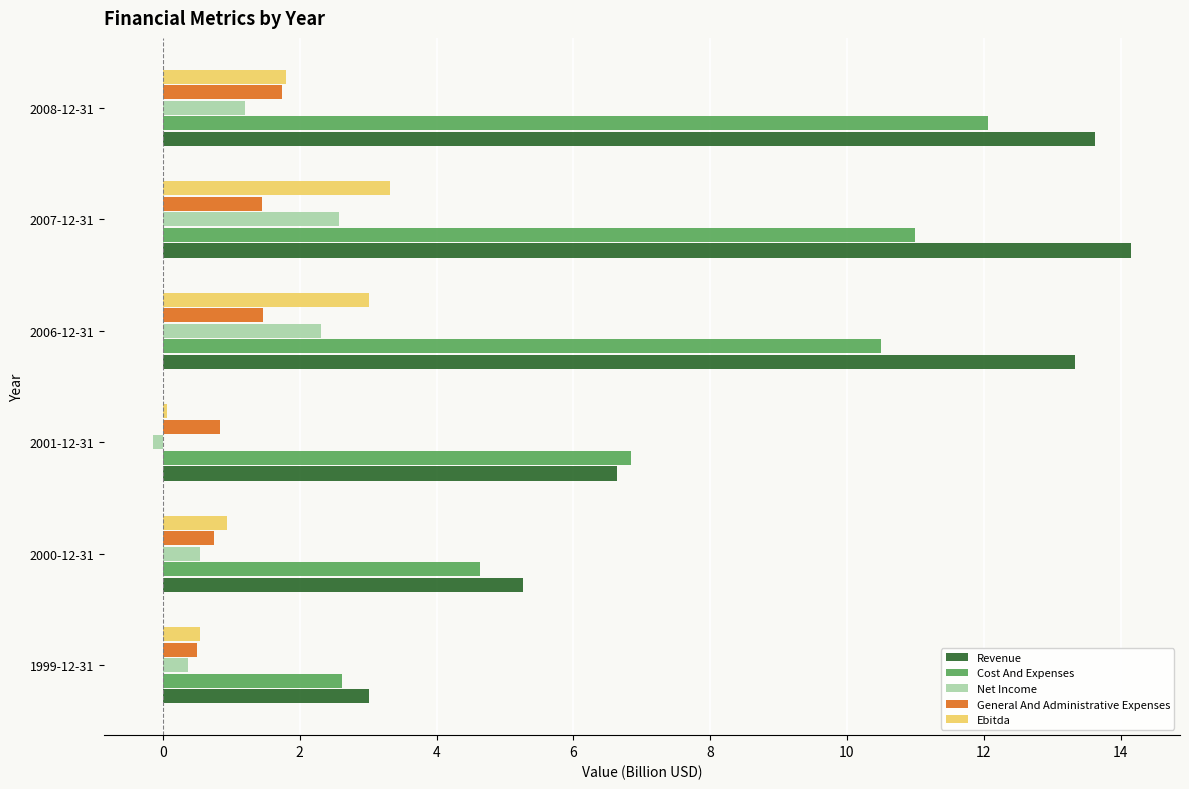

Is it true that General And Administrative Expenses equals 0.7 at 2000-12-31?

True